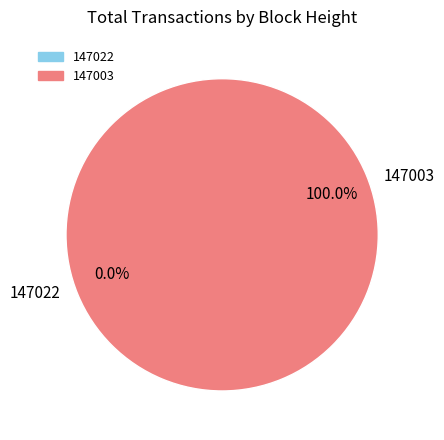

Which category has the biggest portion of the pie?

147003